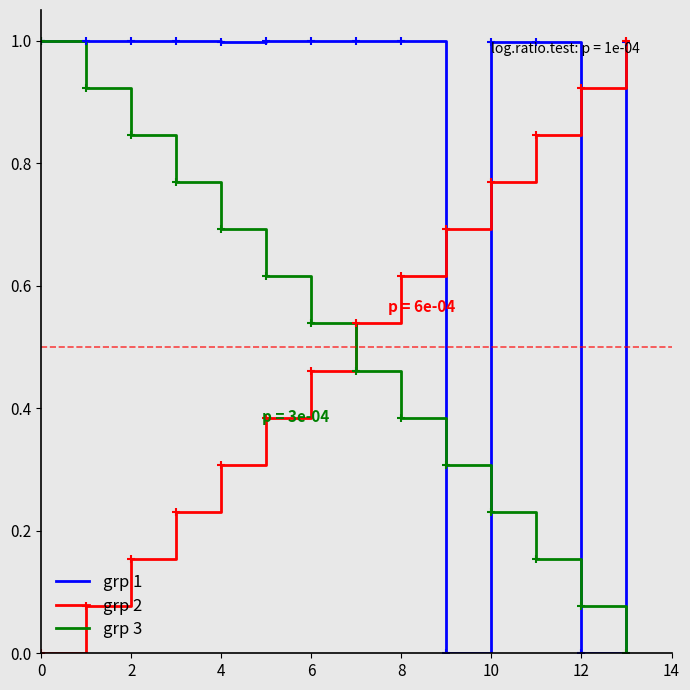

How many times do grp 3 and grp 2 cross each other?

1